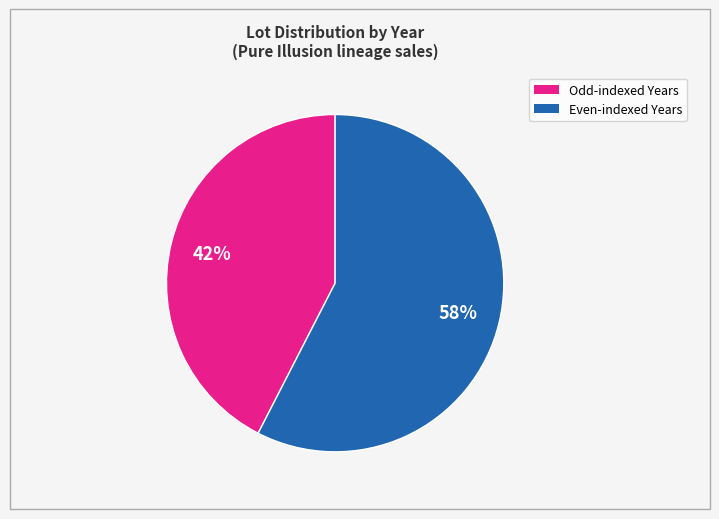

To the nearest percent, what is the average slice percentage?

50%